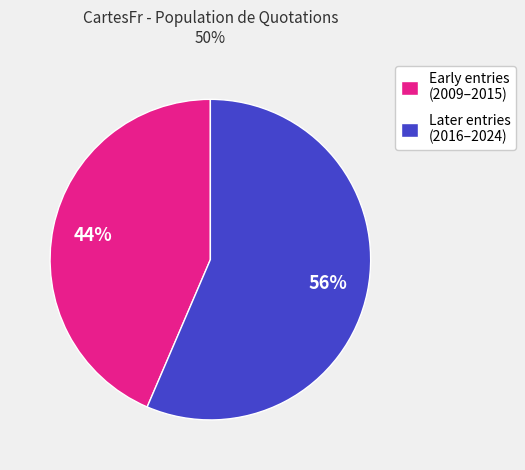

True or false: Early entries (2009–2015) accounts for 44% of the total.

True